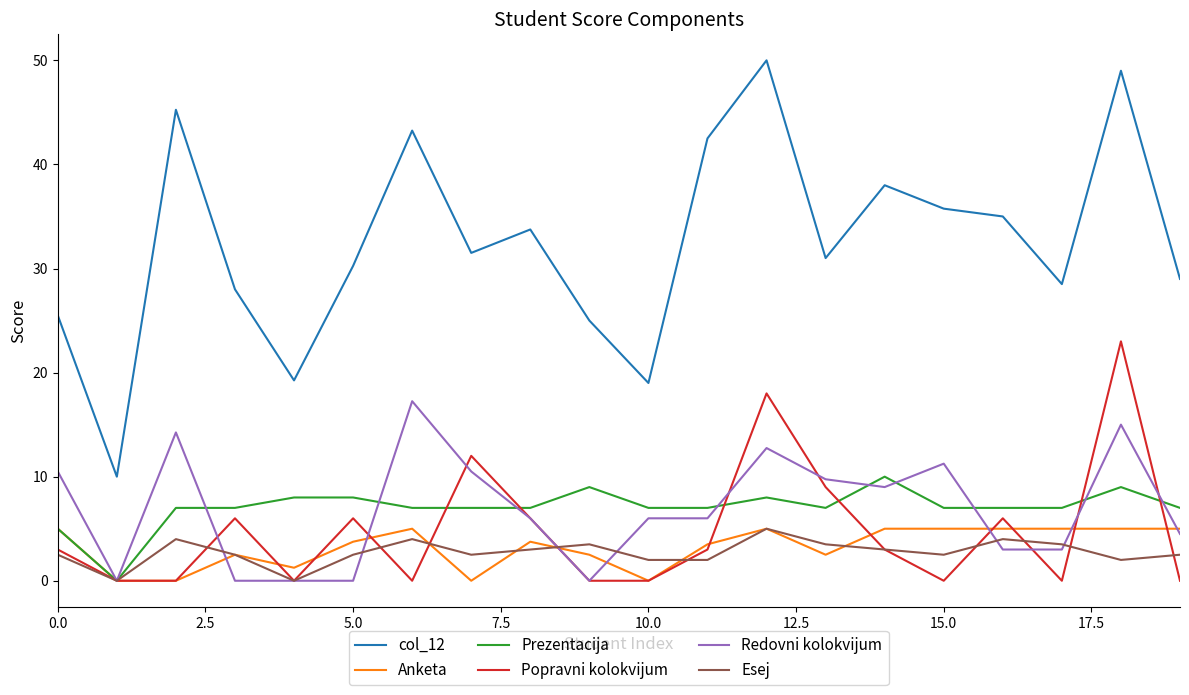

True or false: Esej and col_12 intersect in this chart.

False